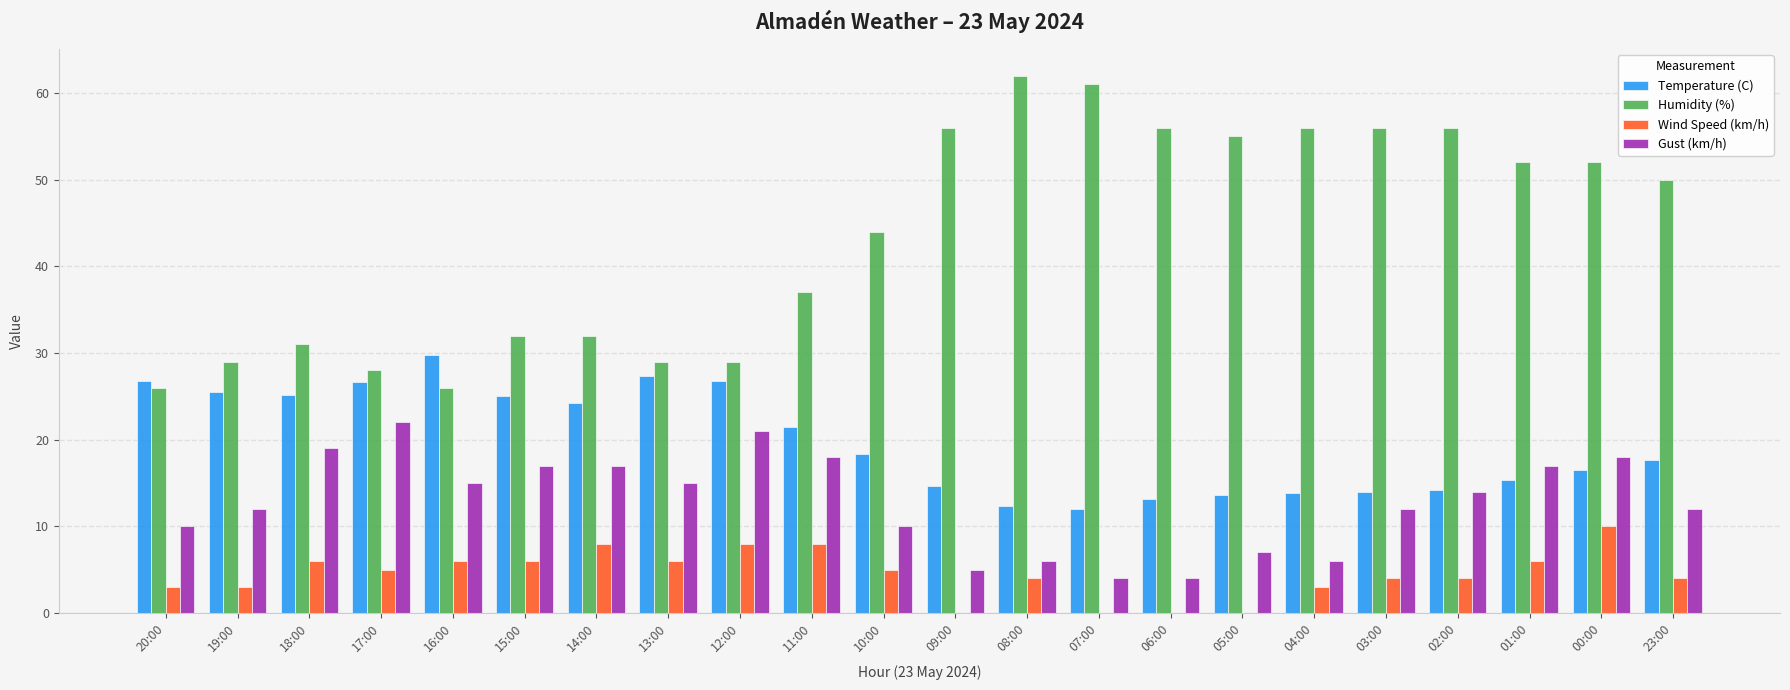

What is the total value across all series at 01:00?

90.4